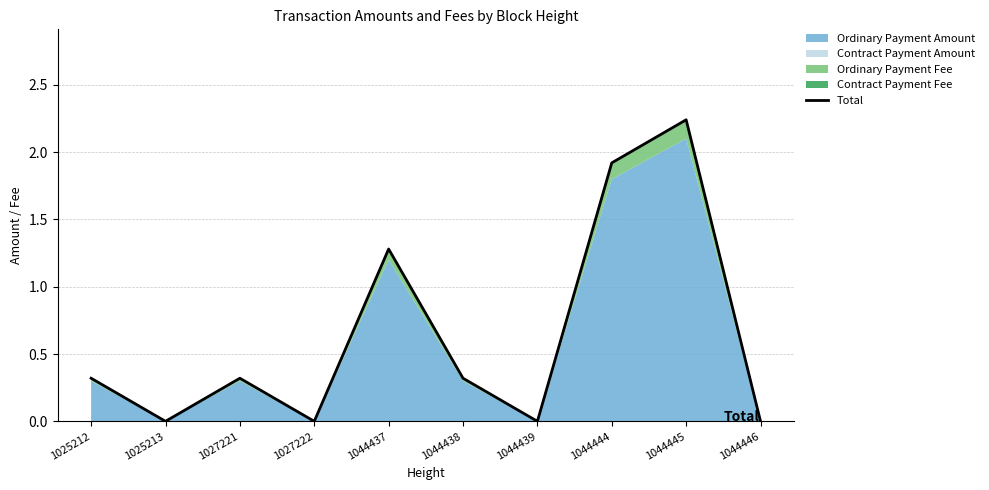

What is the sum of all values?

6.4